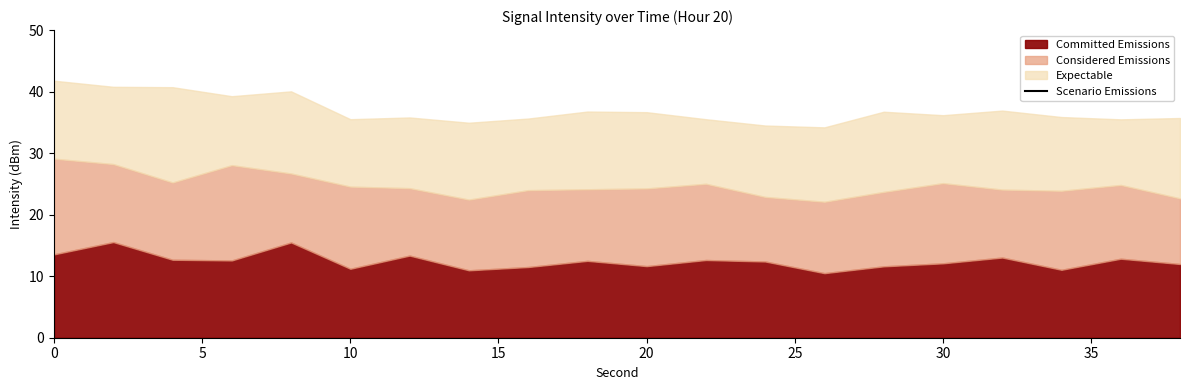

True or false: the data has more than 2 interior local peaks.

True